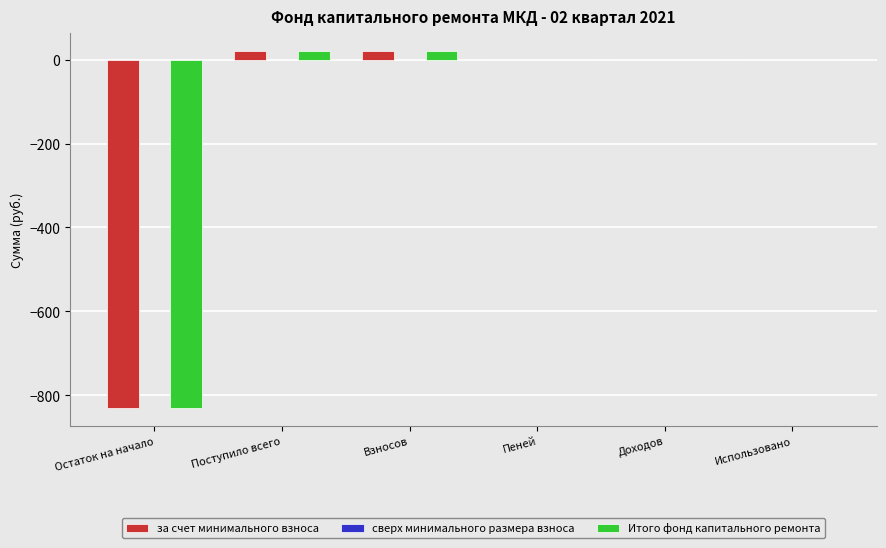

Are the bars grouped side by side (vs. stacked)?

Yes